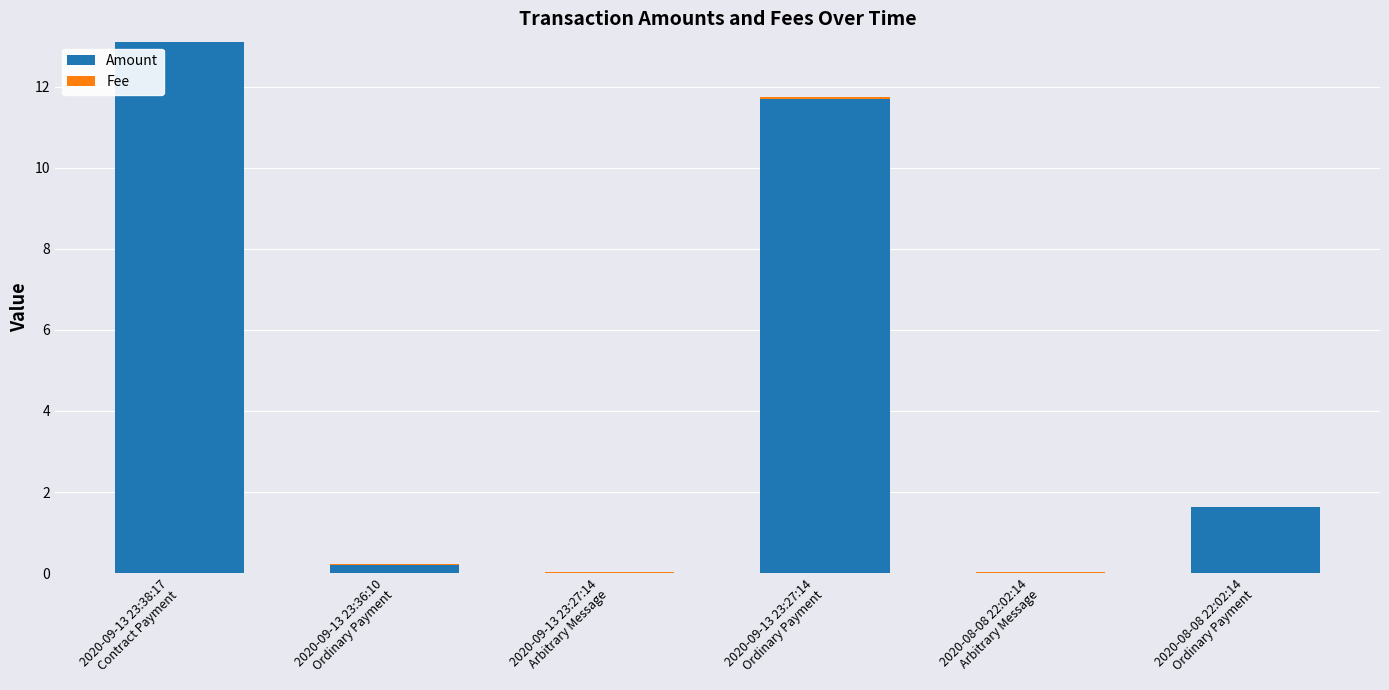

What is the sum of all Amount values?

26.6